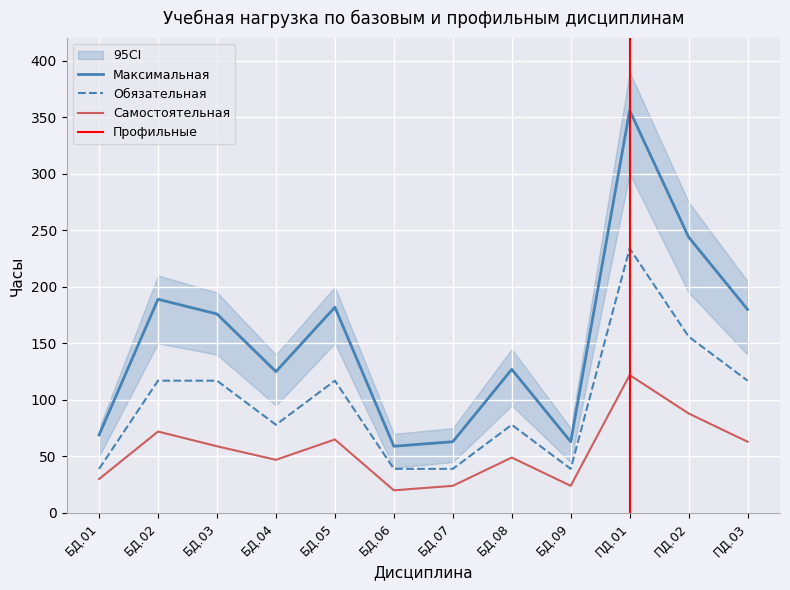

At which category does Самостоятельная reach its first local valley?

БД.04